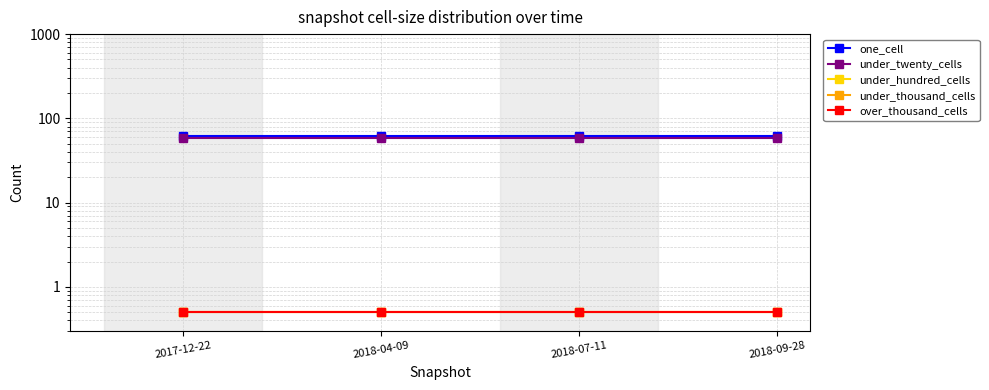

At which label is under_twenty_cells closest to 59?

2017-12-22